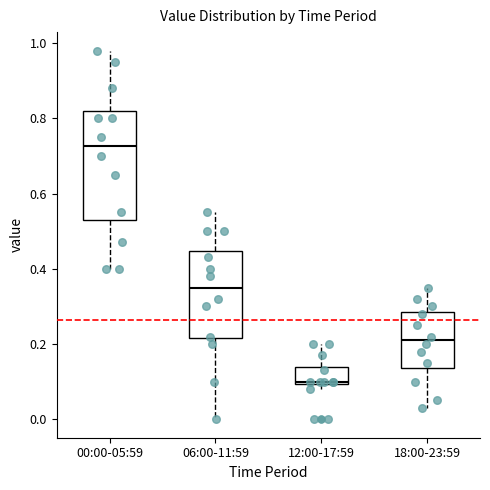

Reading left to right, transcribe this box plot: for each box, give where its median line is, the range the box spans, and where its two whiskers end, as read against the y-axis. The values are not printed on the chart, so give them approximately, as read against the axis.

00:00-05:59: median 0.72, box 0.54 to 0.82, whiskers 0.40 to 0.98
06:00-11:59: median 0.36, box 0.22 to 0.44, whiskers 0.00 to 0.56
12:00-17:59: median 0.10, box 0.10 to 0.14, whiskers 0.08 to 0.20
18:00-23:59: median 0.22, box 0.14 to 0.28, whiskers 0.04 to 0.36